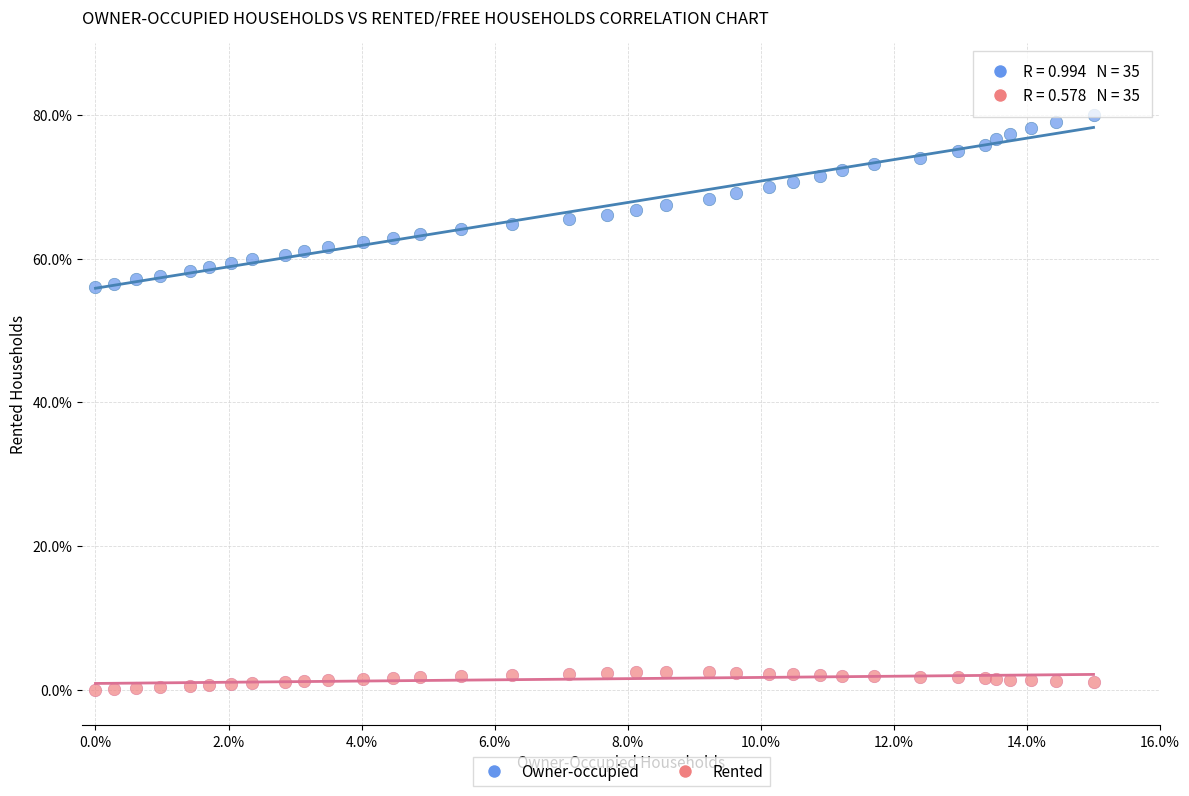

Which series reaches the minimum Y coordinate?

Rented